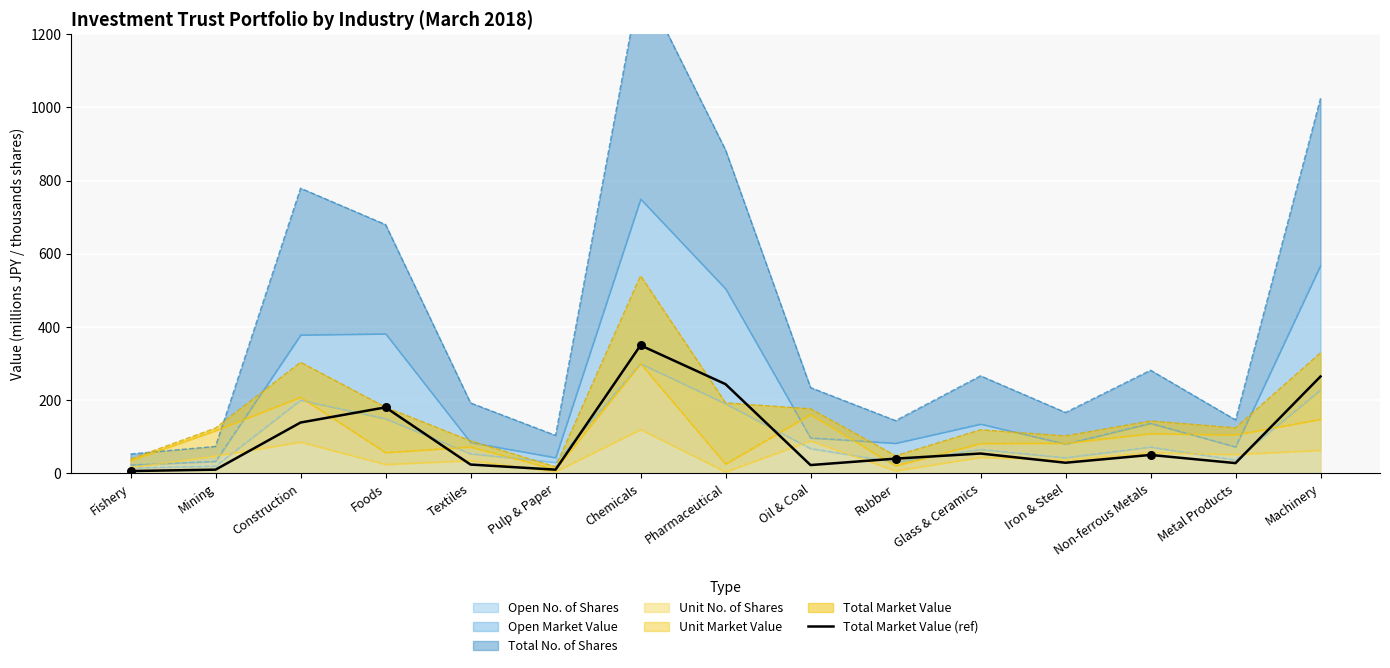

What is the change in value from Pulp & Paper to Machinery?

+254.7